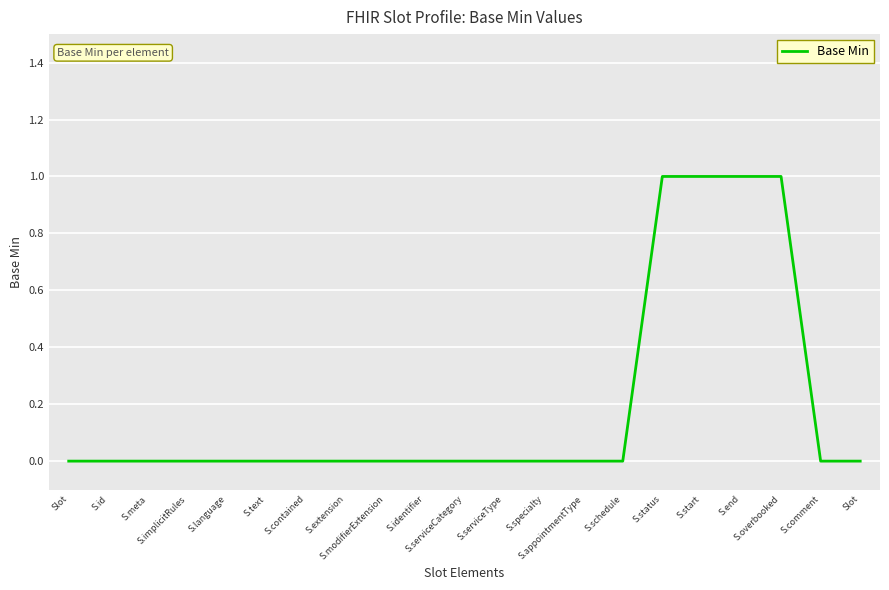

Reading right to left, extract all data points from this chart.

0	0	1	1	1	1	0	0	0	0	0	0	0	0	0	0	0	0	0	0	0